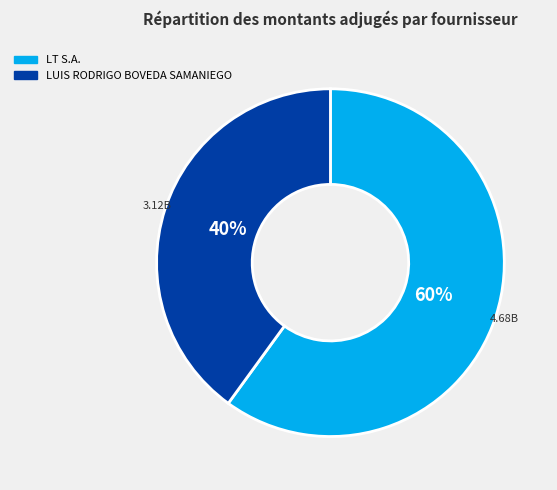

What percentage is the LT S.A. slice, to the nearest percent?

60%